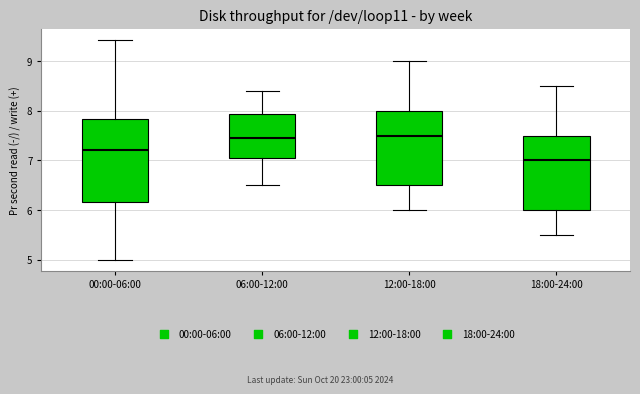

Reading left to right, read every box against the y-axis: the position of its median line, the range the box covers, and the ends of its whiskers. The values are not printed on the chart, so give them approximately, as read against the axis.

00:00-06:00: median 7.2, box 6.2 to 7.8, whiskers 5.0 to 9.4
06:00-12:00: median 7.5, box 7.1 to 7.9, whiskers 6.5 to 8.4
12:00-18:00: median 7.5, box 6.5 to 8.0, whiskers 6.0 to 9.0
18:00-24:00: median 7.0, box 6.0 to 7.5, whiskers 5.5 to 8.5